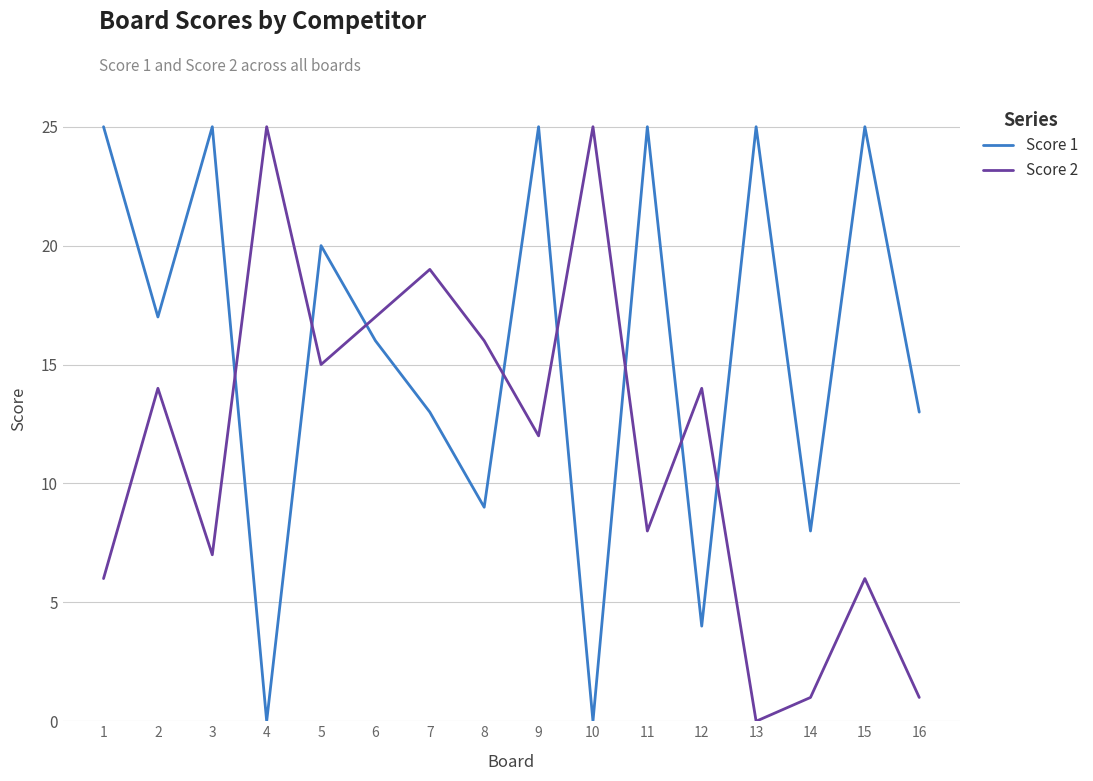

Is it true that Score 1 equals 6 at 13?

False